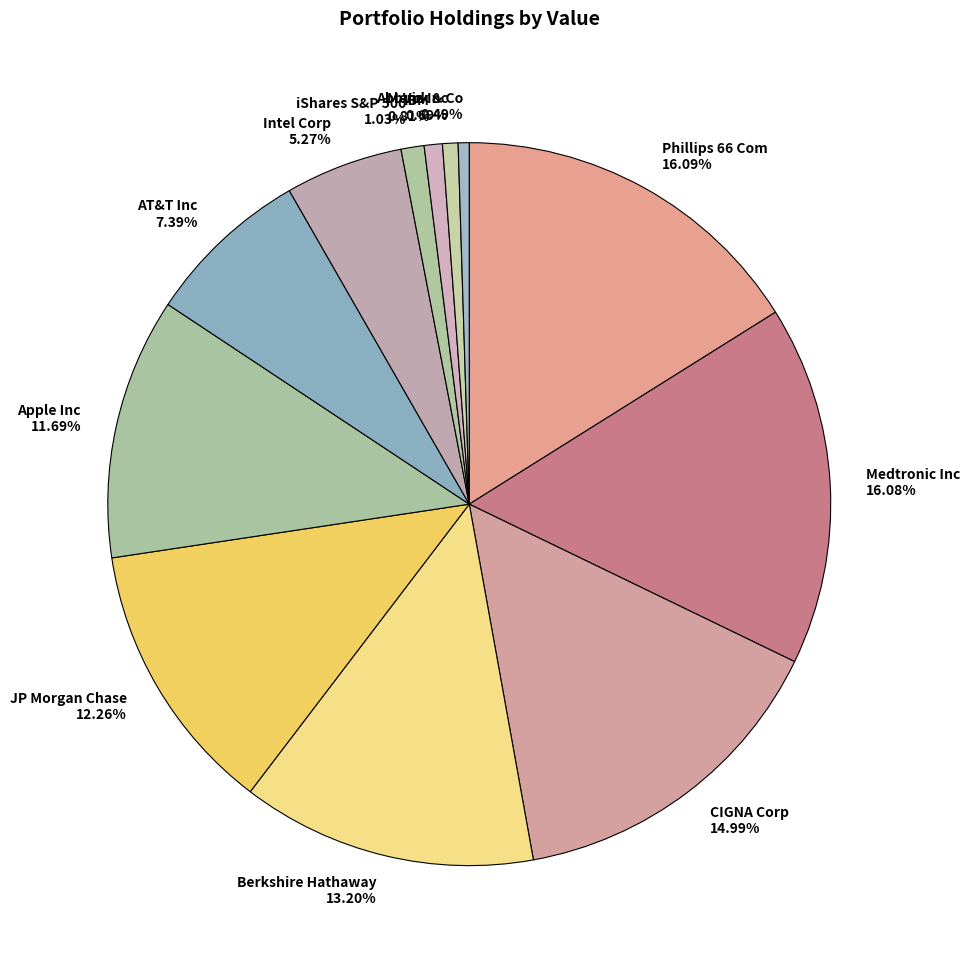

What is the ratio of the value at AT&T Inc to the value at Intel Corp?

1.4